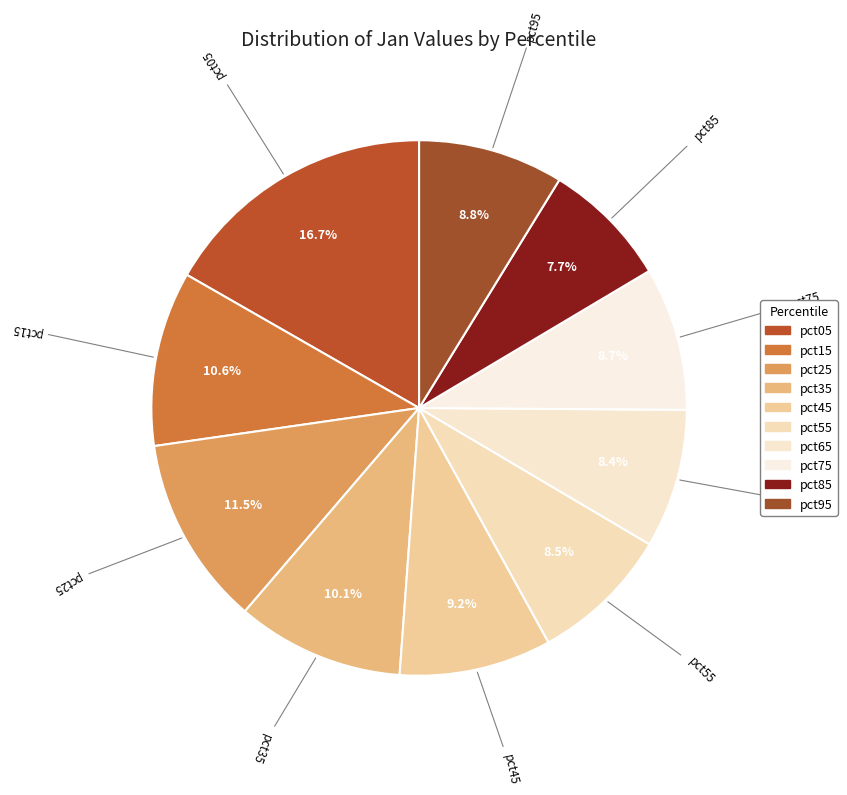

Which slice is the largest?

pct05